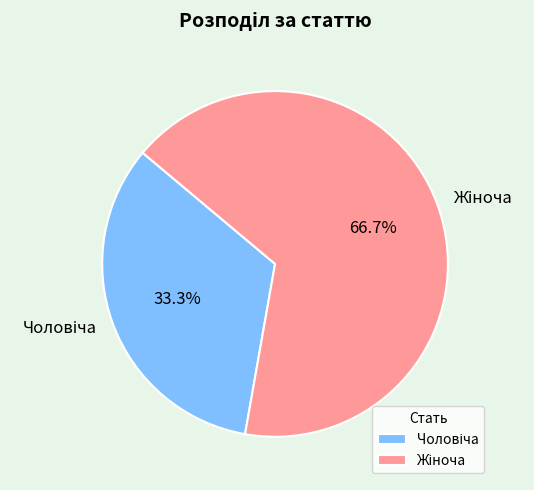

Is there a majority slice in this chart?

Yes